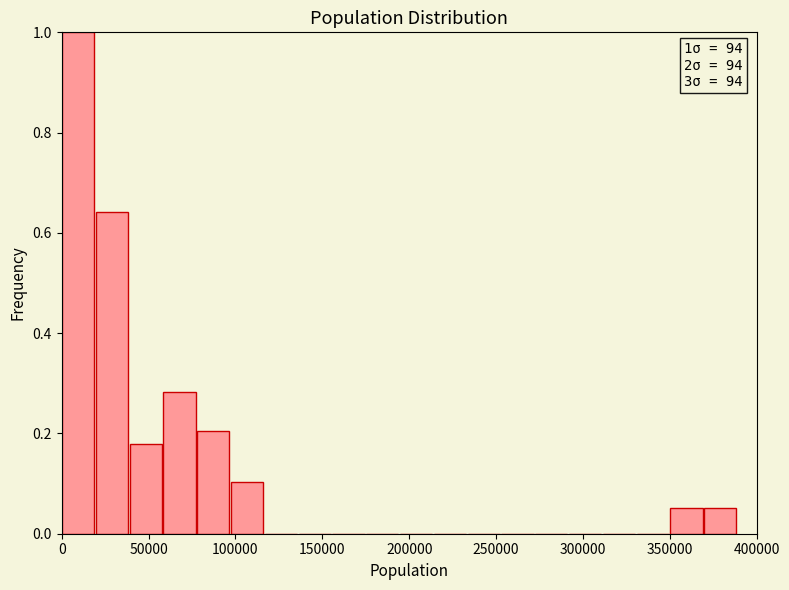

Around what value on the x-axis is the tallest bar? Give the approximate position of its centre, as read against the axis.

10000